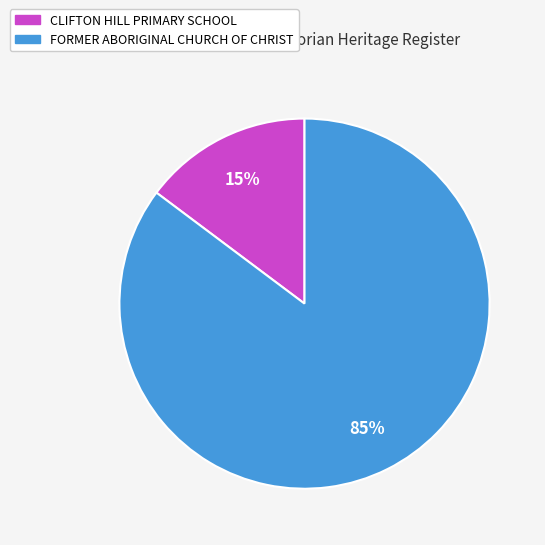

Combined, do FORMER ABORIGINAL CHURCH OF CHRIST and CLIFTON HILL PRIMARY SCHOOL account for over 50%?

Yes